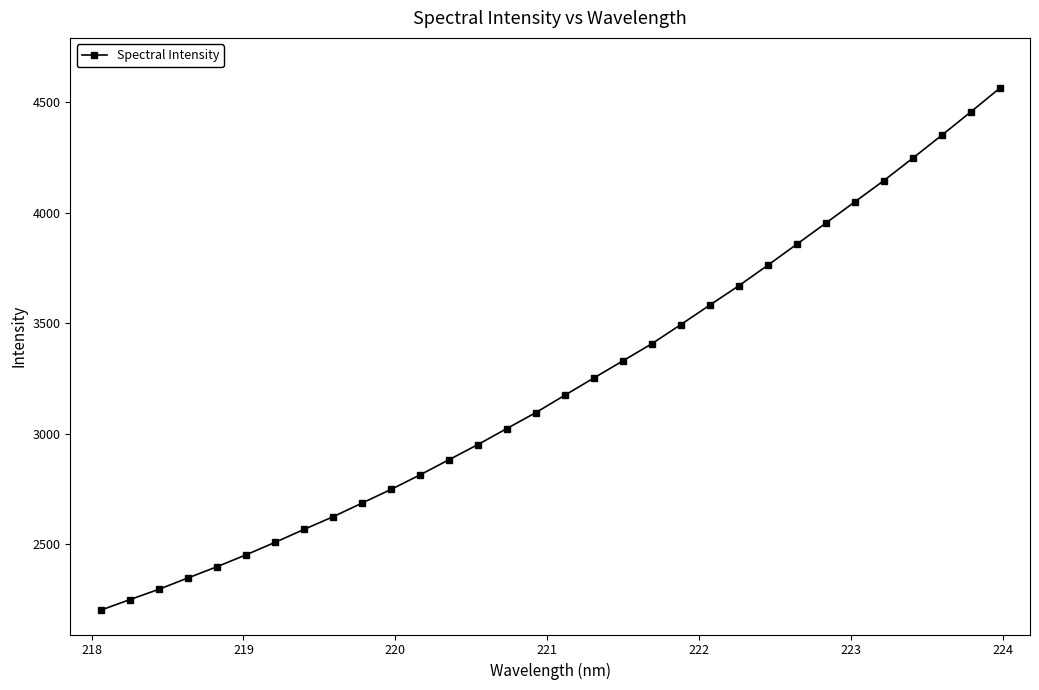

What is the value of the 24th point from the left?

3762.1